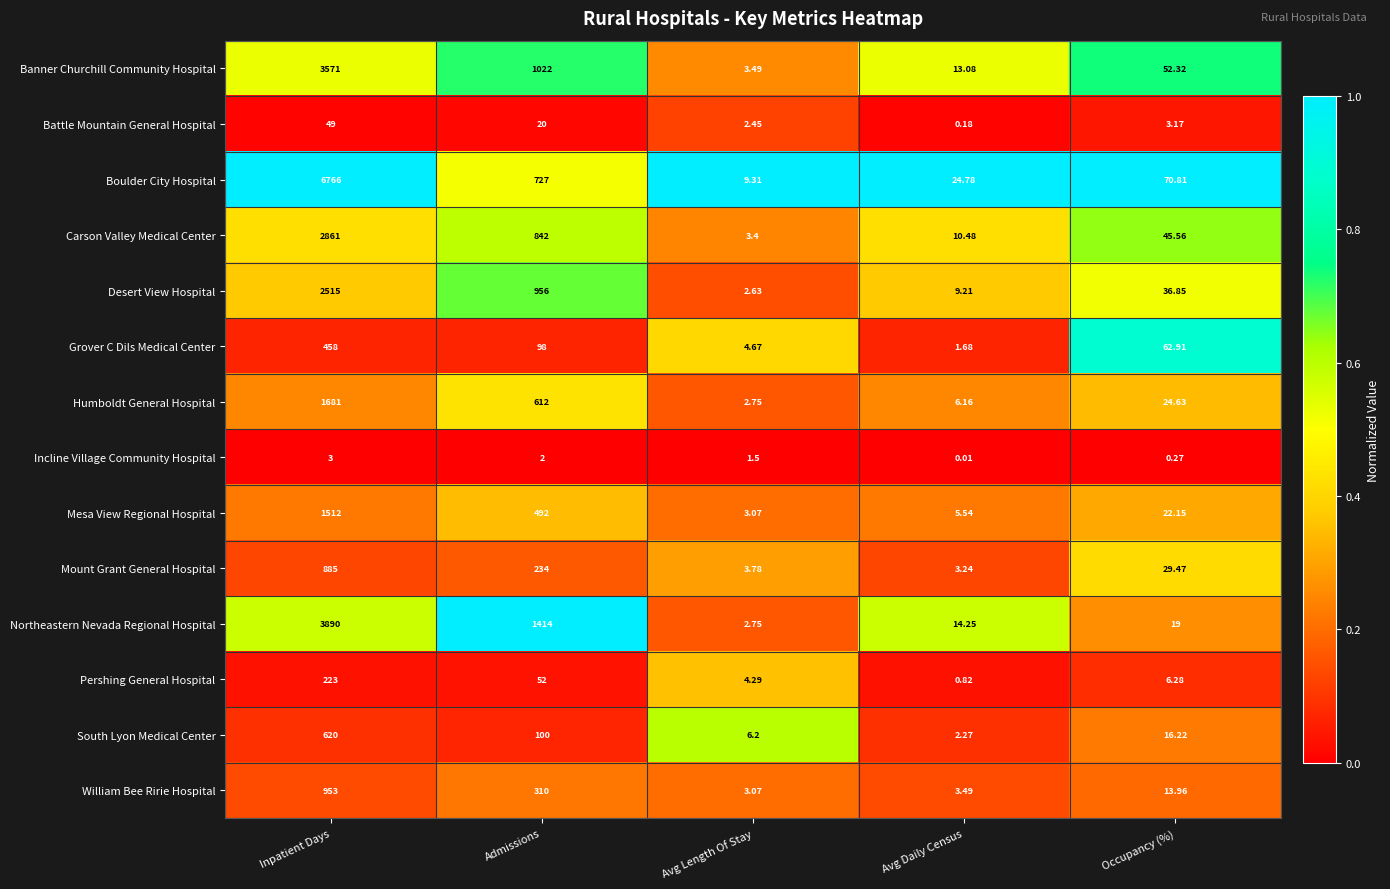

At which category is the sum across all series the highest?

Inpatient Days